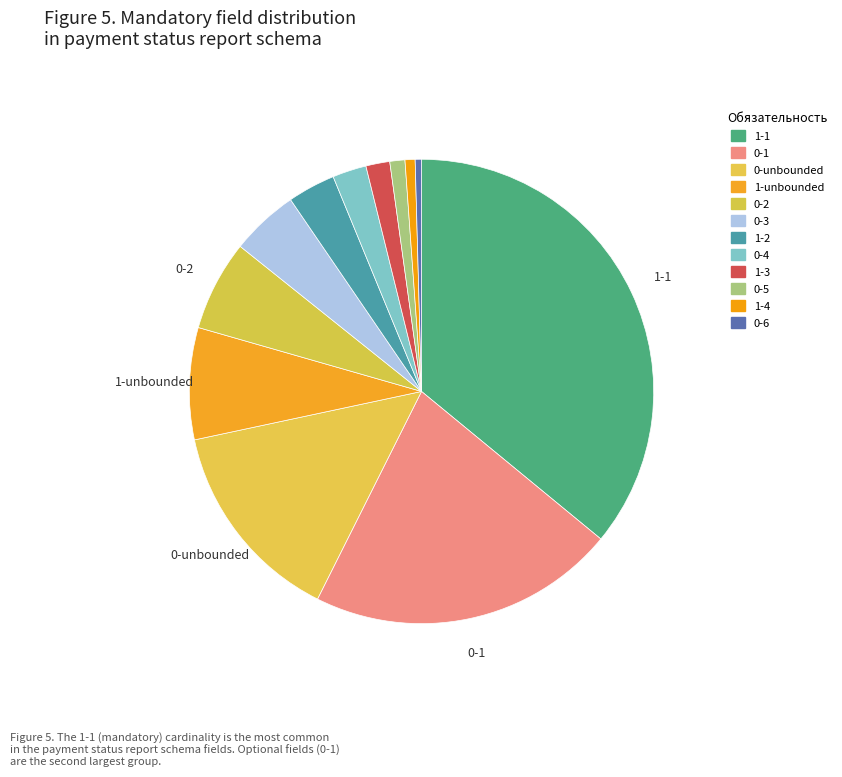

The 0-2 slice represents 6% of the pie. True or false?

True